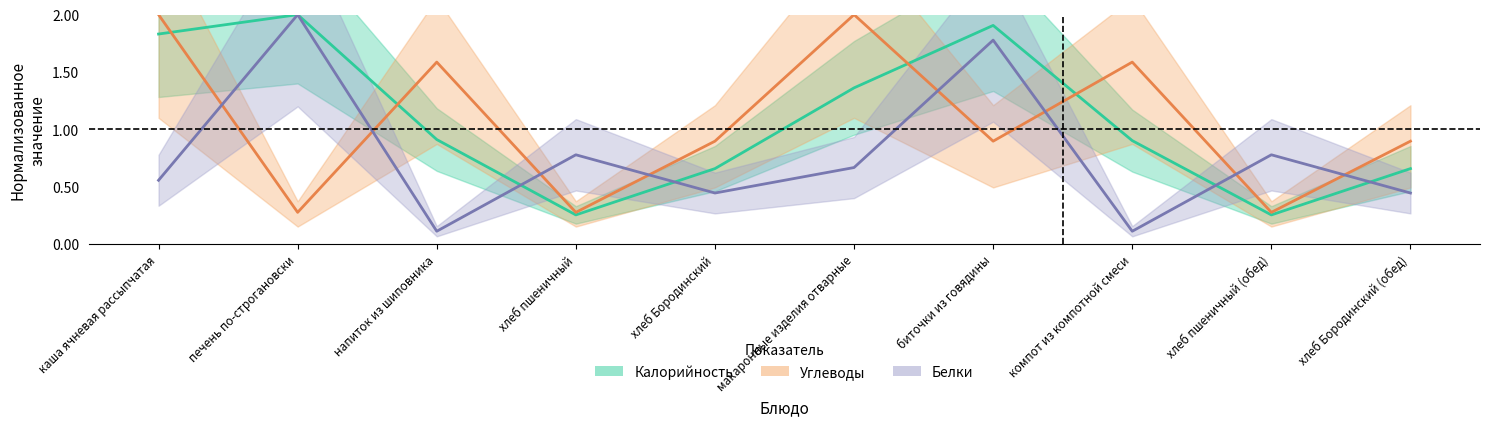

What is the sum of the Калорийность values at хлеб Бородинский (обед) and напиток из шиповника?

1.6